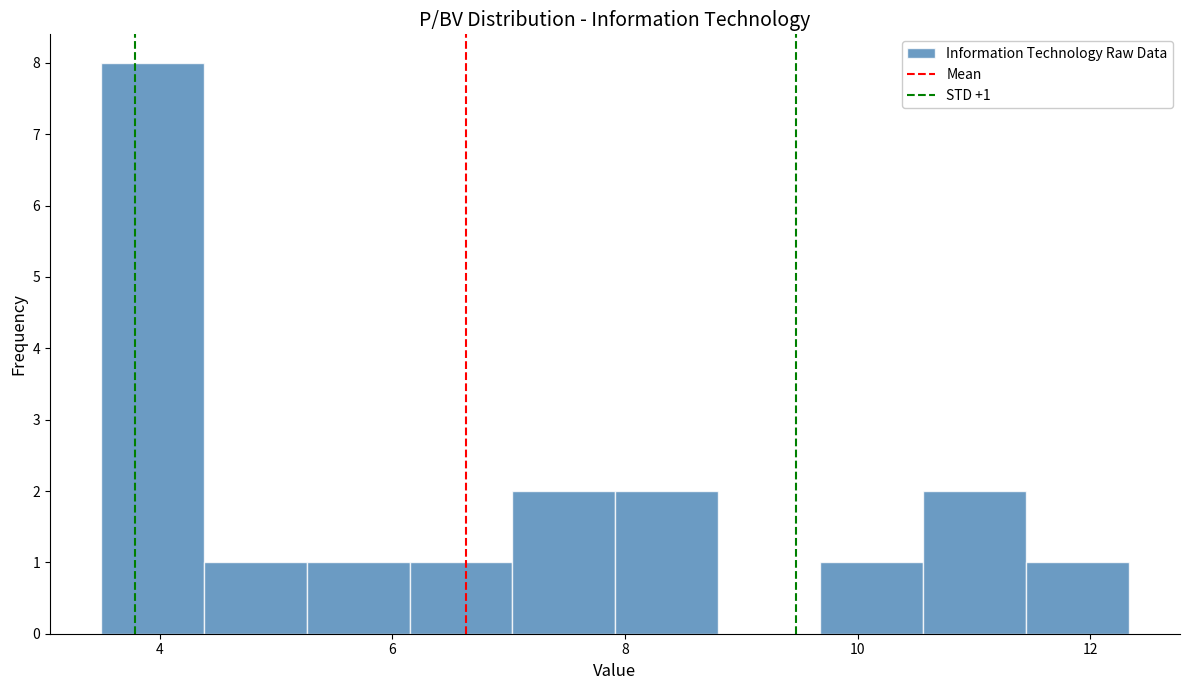

Over which range of the x-axis is the bar tallest?

3.6 to 4.4